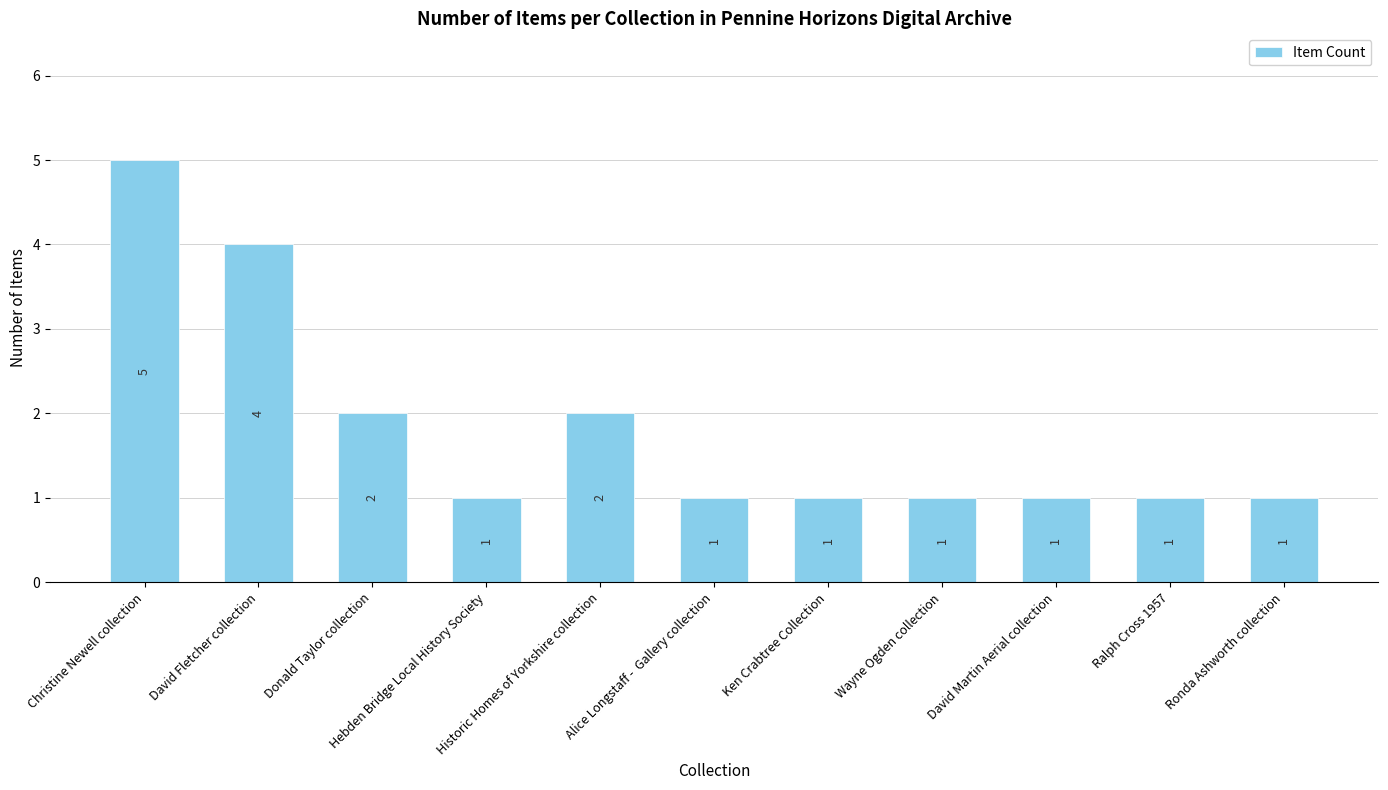

Read the value at Ken Crabtree Collection.

1